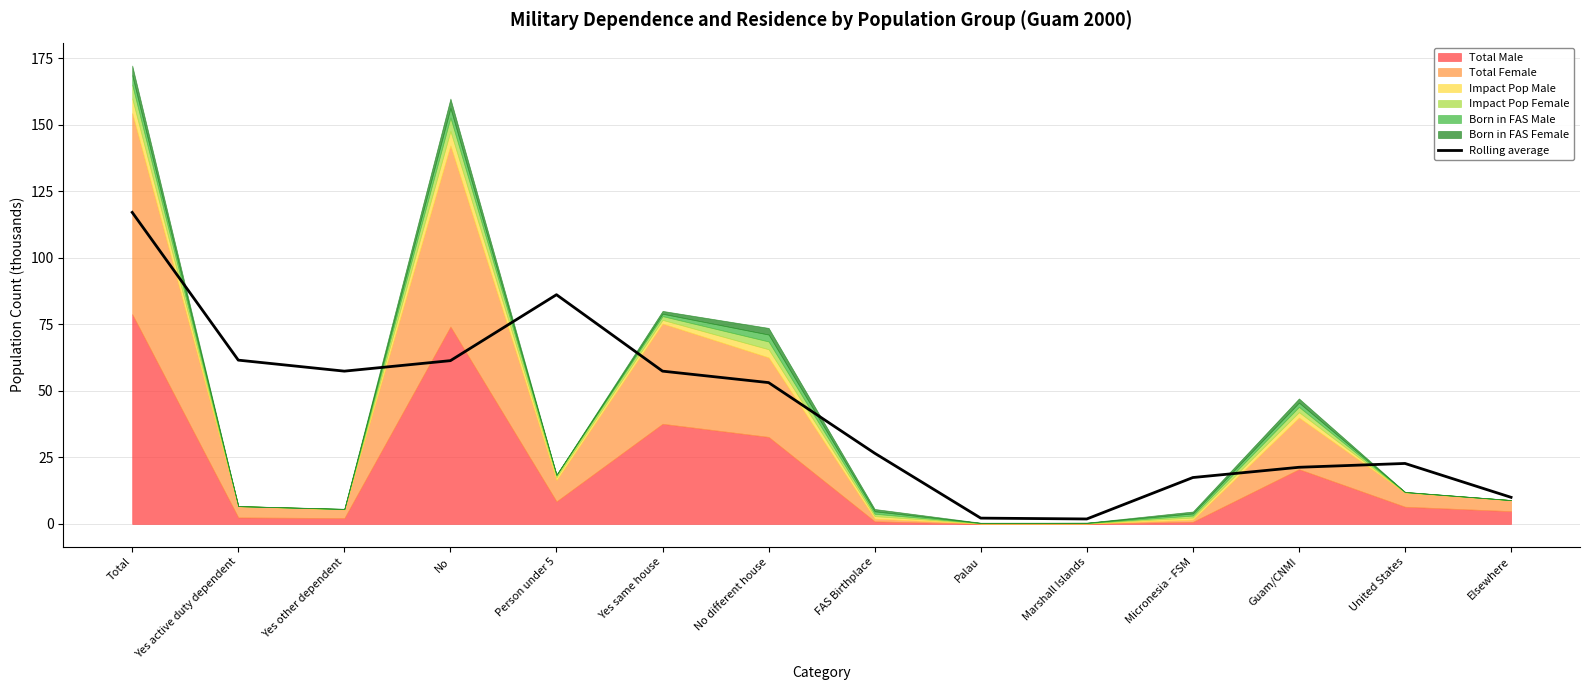

What is the value of the 4th point from the left?

61.3